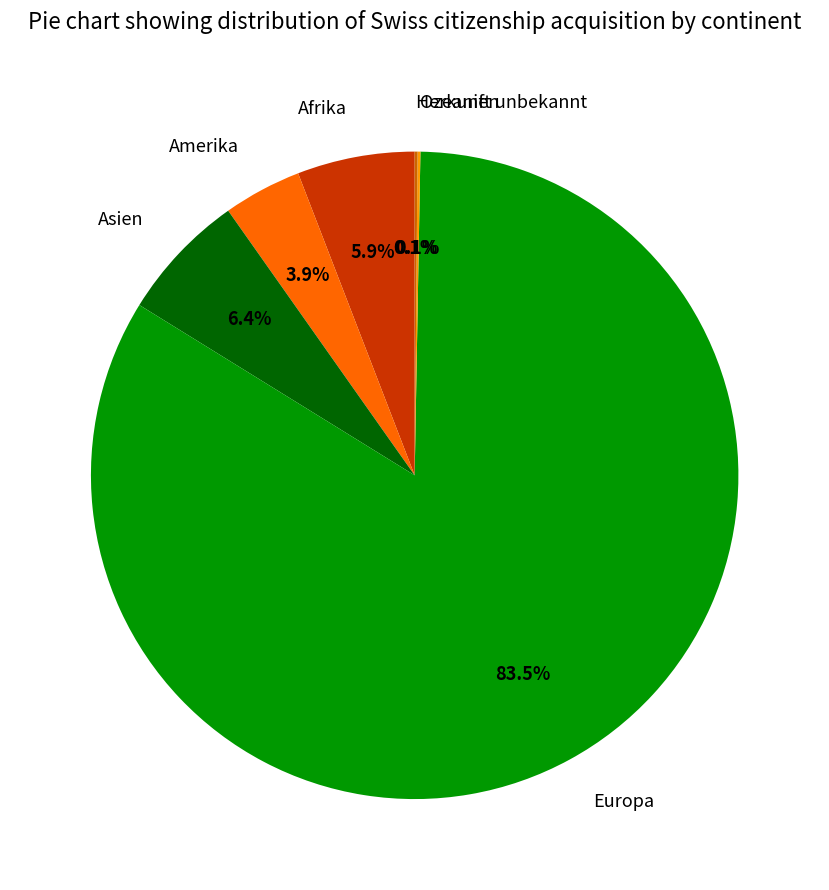

Is there any slice that represents more than half of the pie?

Yes